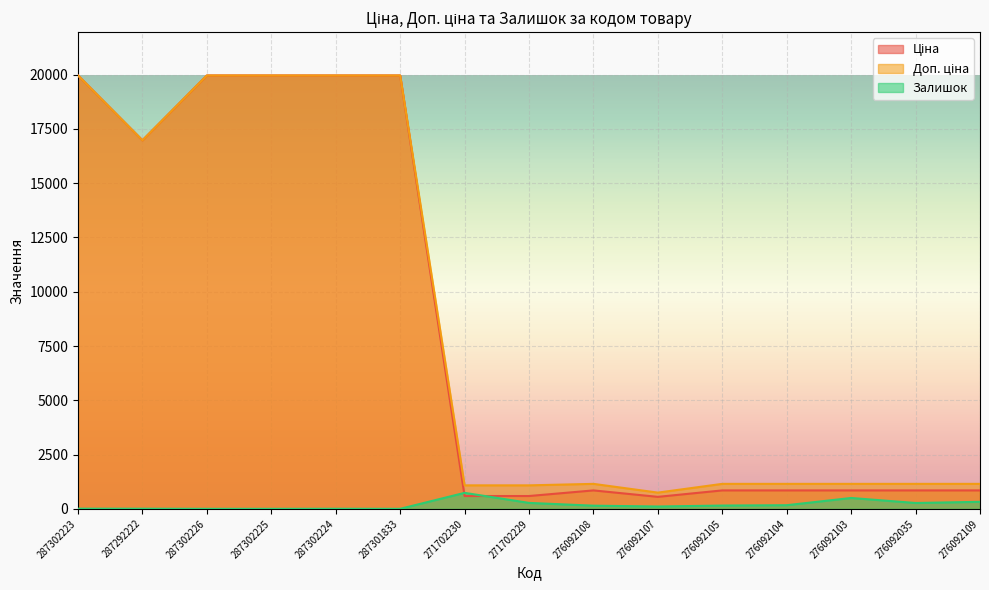

Is it true that Доп. ціна equals 667.1 at 276092104?

False